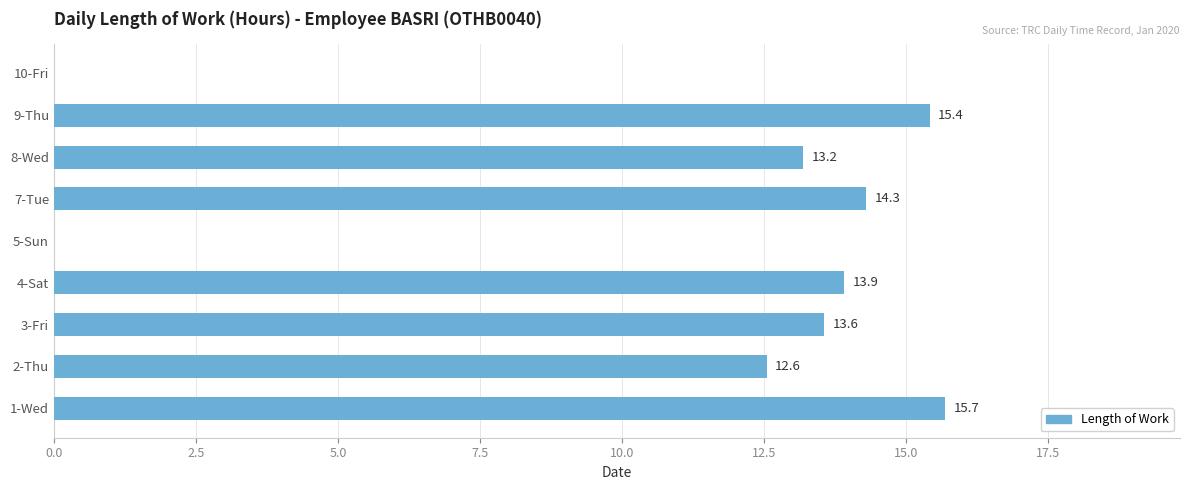

Is it true that the value at 1-Wed is 26.1?

False